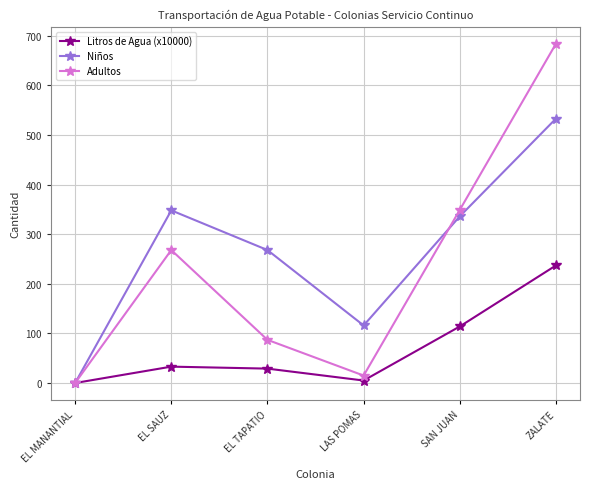

What is the label of the 4th point from the right?

EL TAPATIO